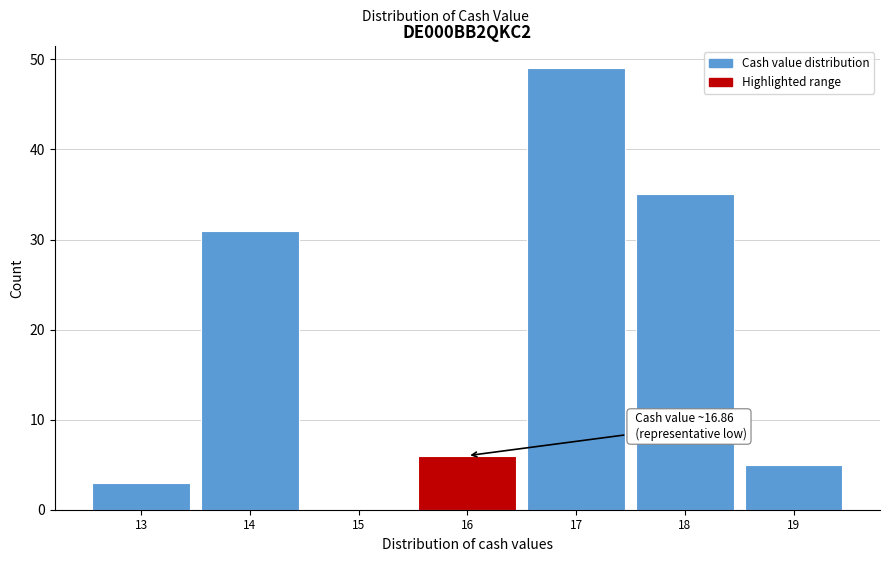

Reading left to right, list all the values displayed in this chart.

13=3	14=31	15=0	16=6	17=49	18=35	19=5